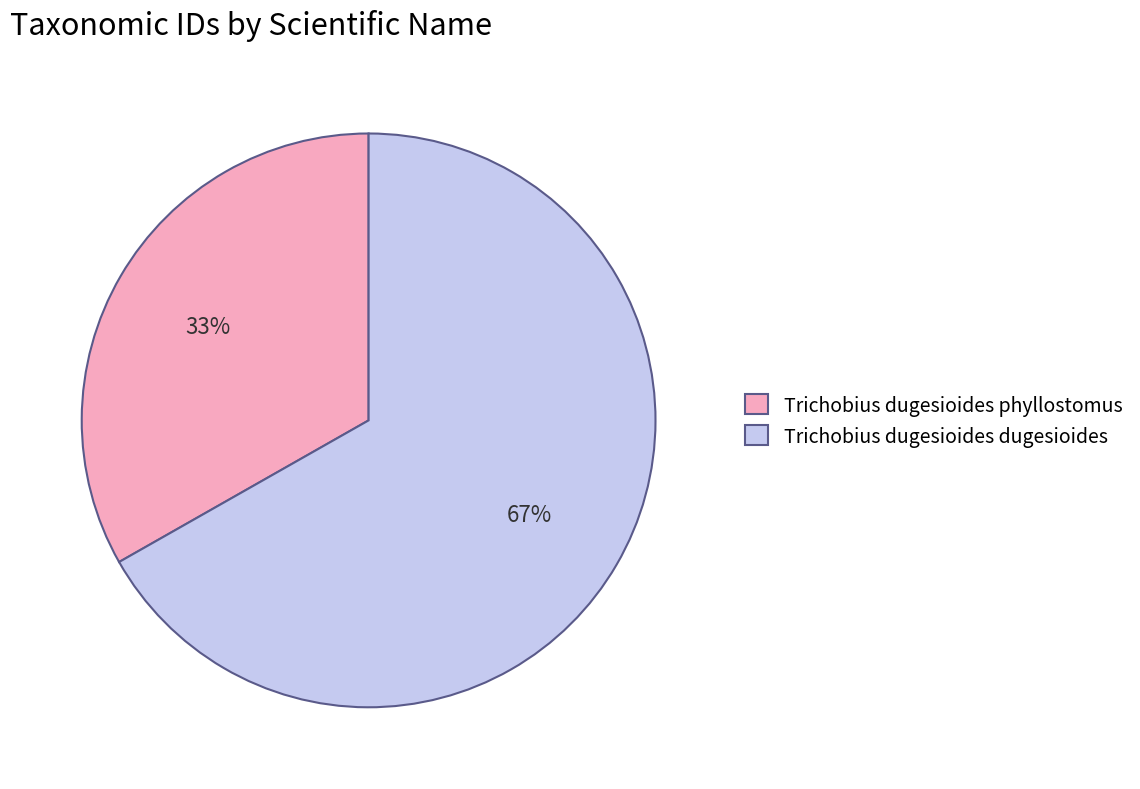

True or false: Trichobius dugesioides phyllostomus accounts for 46% of the total.

False